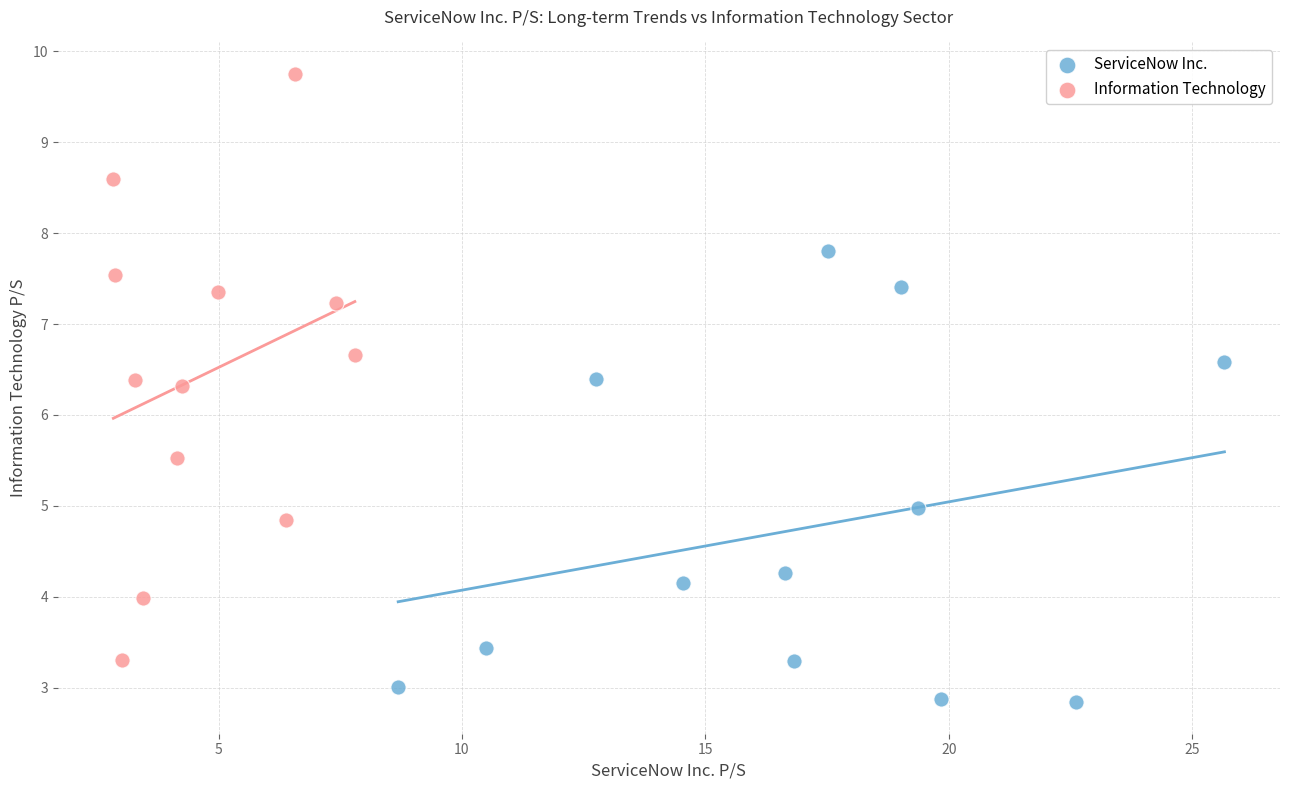

What are all the series names shown in the legend?

ServiceNow Inc., Information Technology